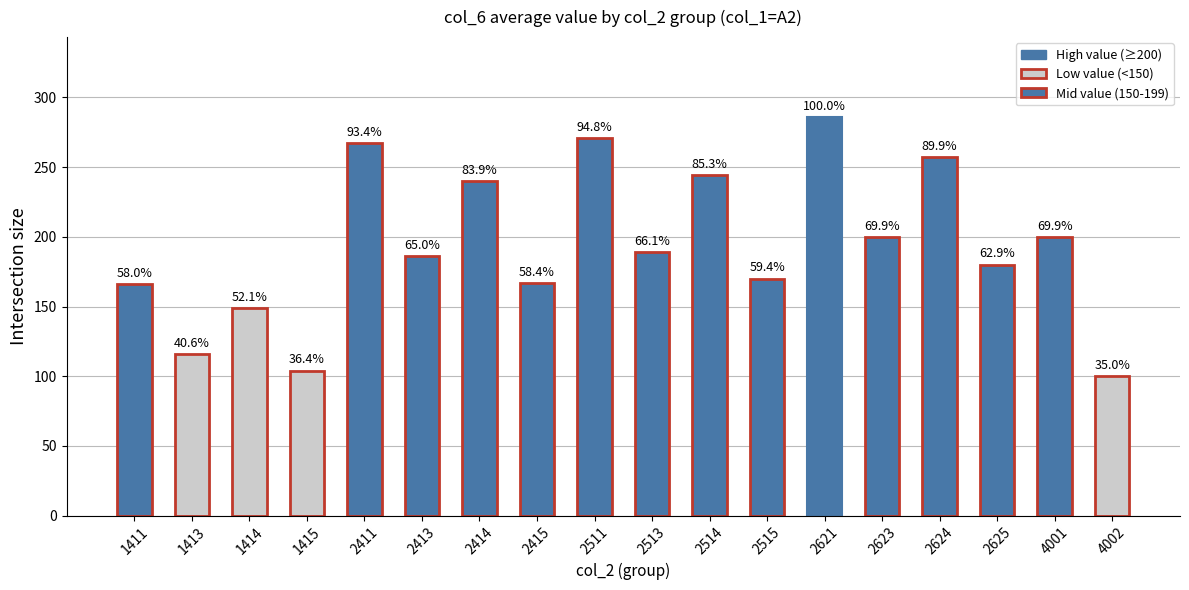

How many bars are there in total?

18